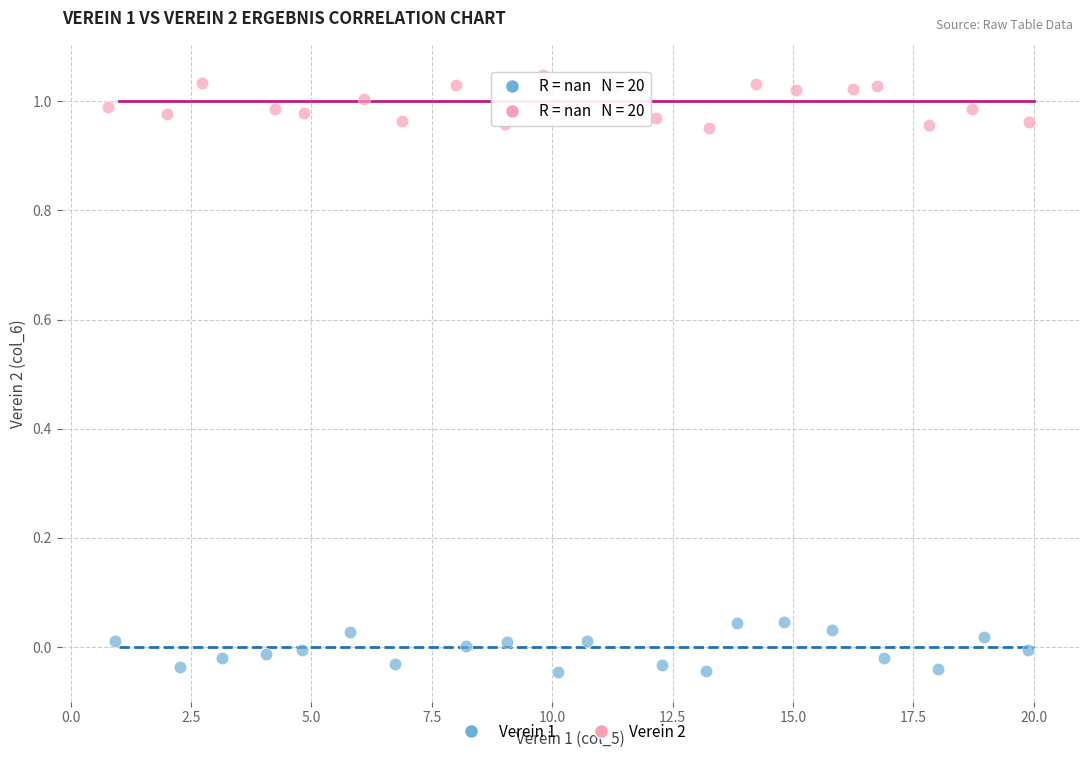

Which series reaches the minimum Y coordinate?

Verein 1